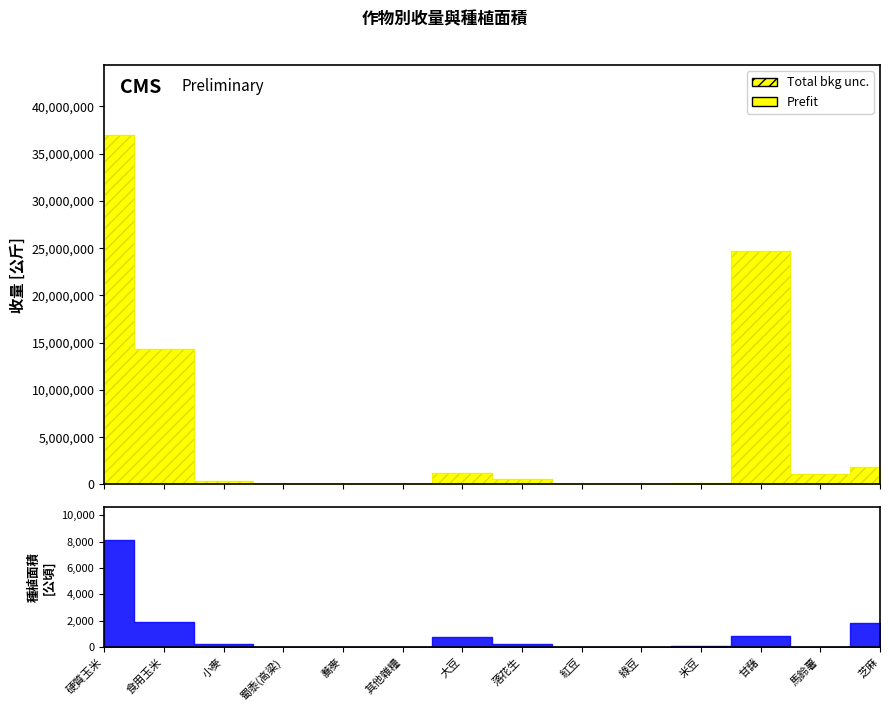

Read the 收量[公斤] value at 食用玉米.

14281442.0